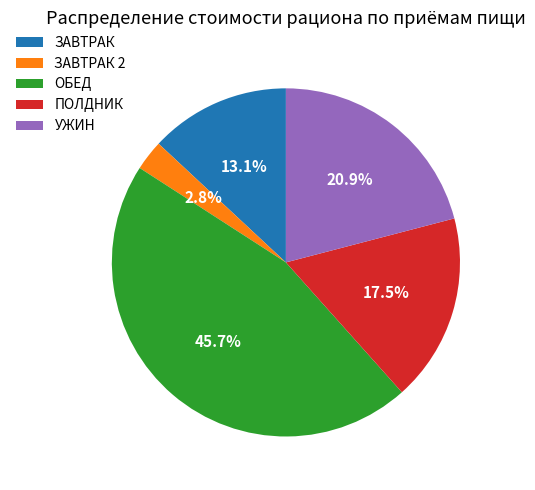

Approximately how many times larger is the value at ЗАВТРАК 2 compared to ОБЕД?

0.1